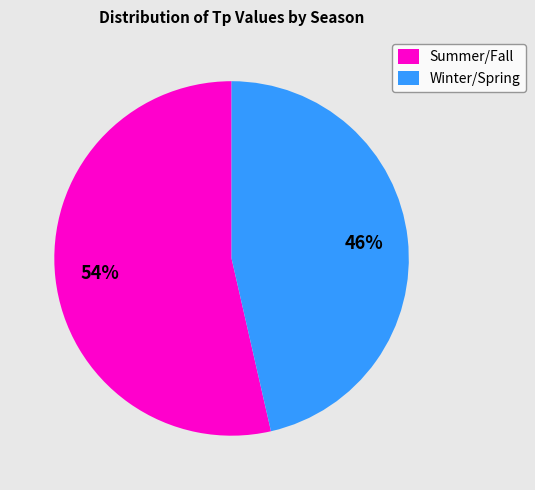

Is Winter/Spring the majority of the pie?

No